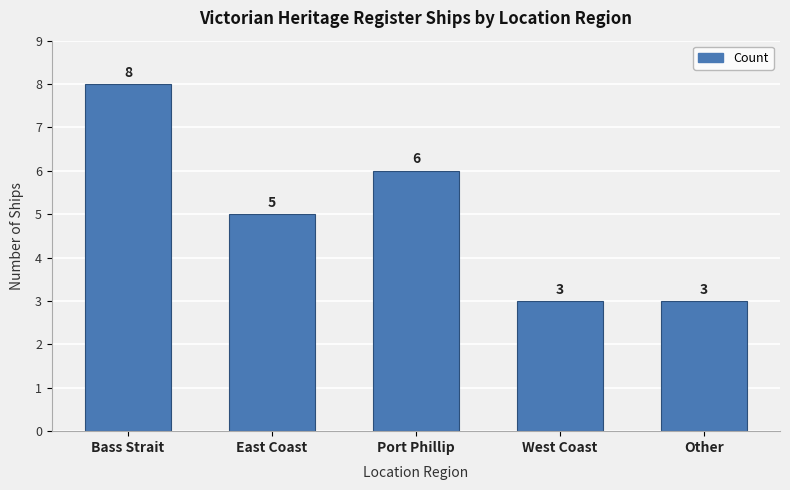

Which has a higher value, Port Phillip or Other?

Port Phillip